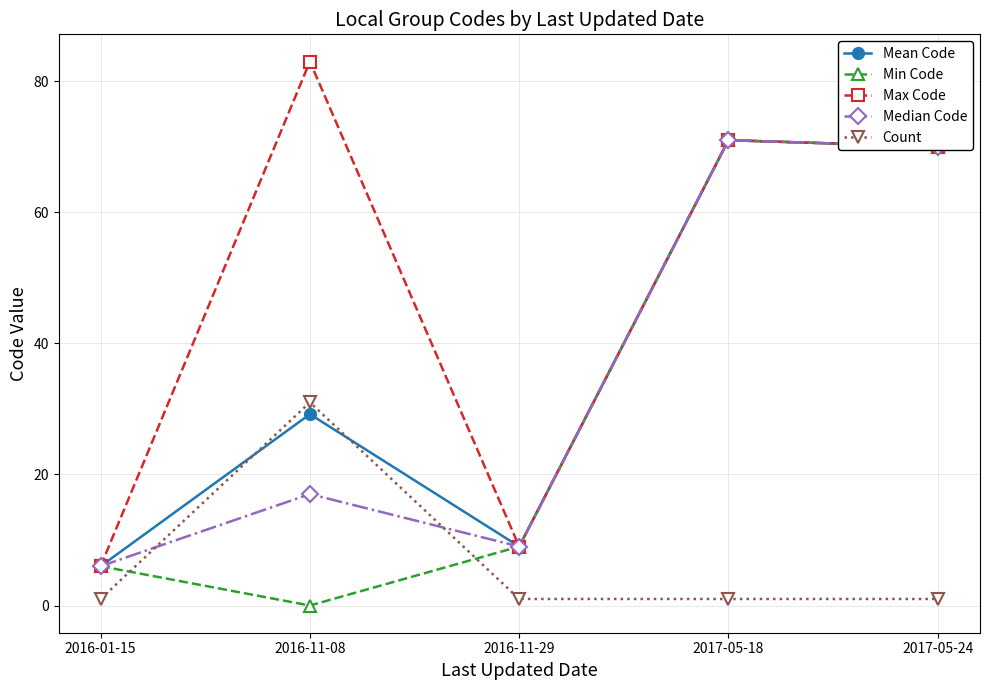

What is the total value across all series at 2016-01-15?

25.0